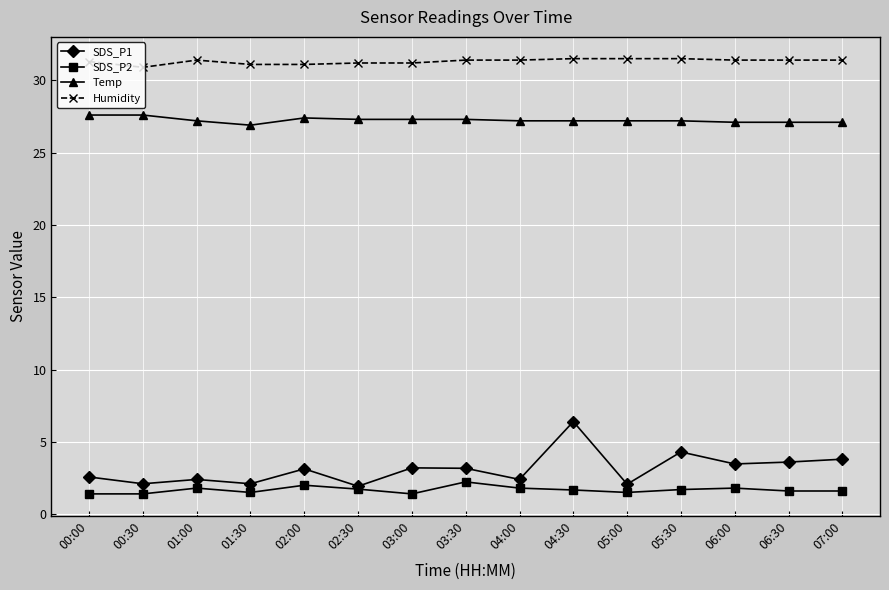

Which category has the highest value in the SDS_P1 series?

04:30